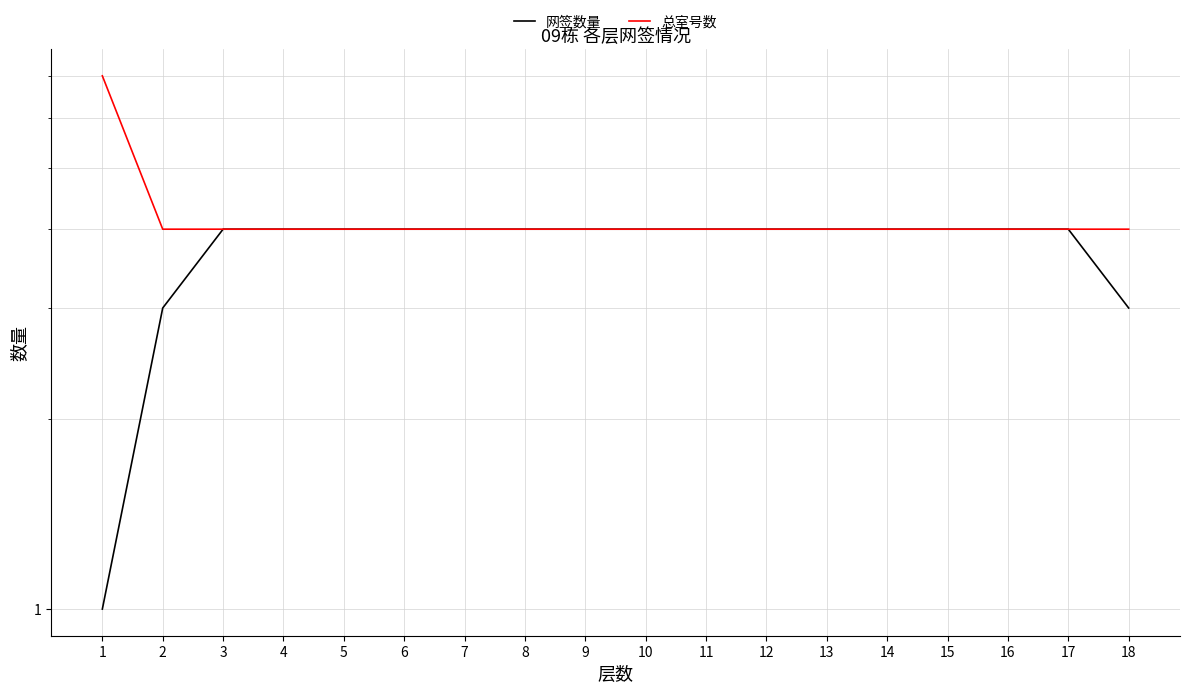

Which category has the highest value across all series?

1